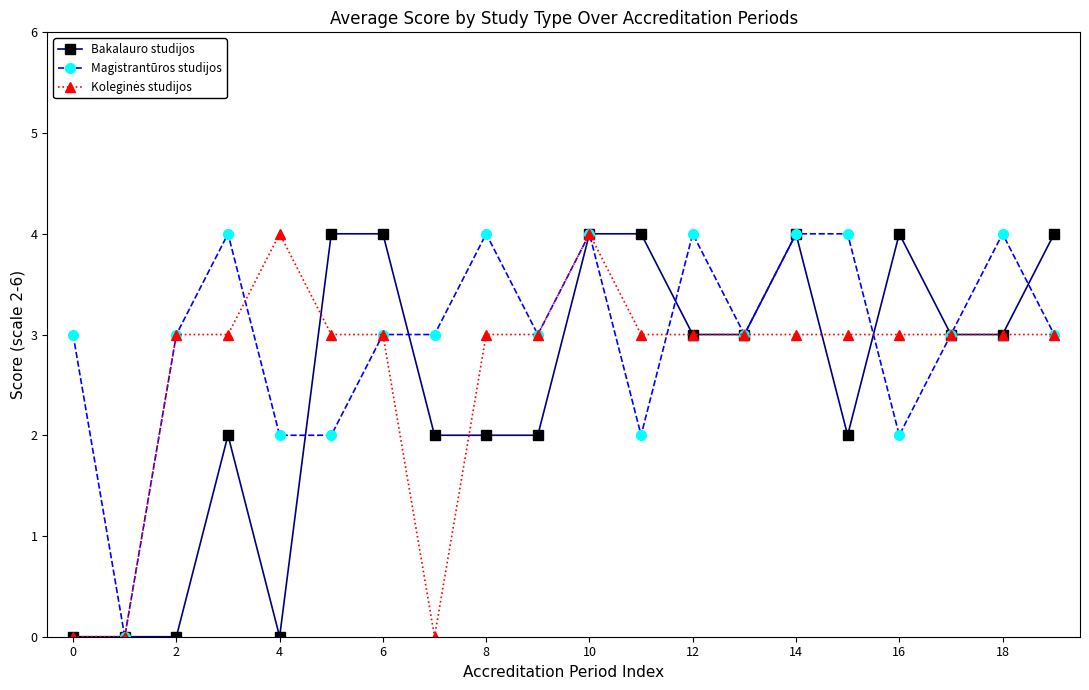

What is the value of the Magistrantūros studijos point at the 16th from the left?

4